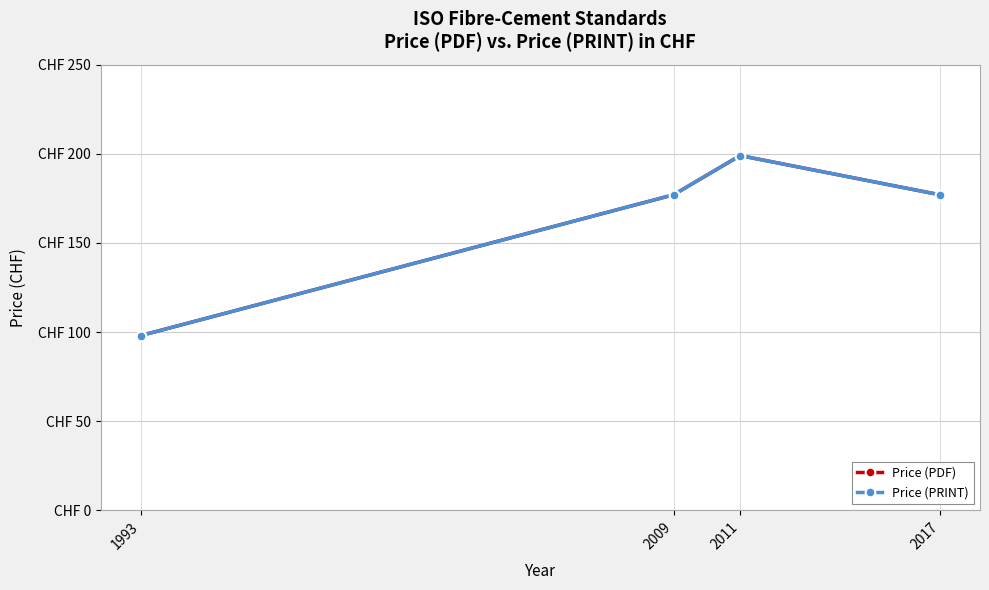

Which series has the largest total across all categories?

Price (PDF)